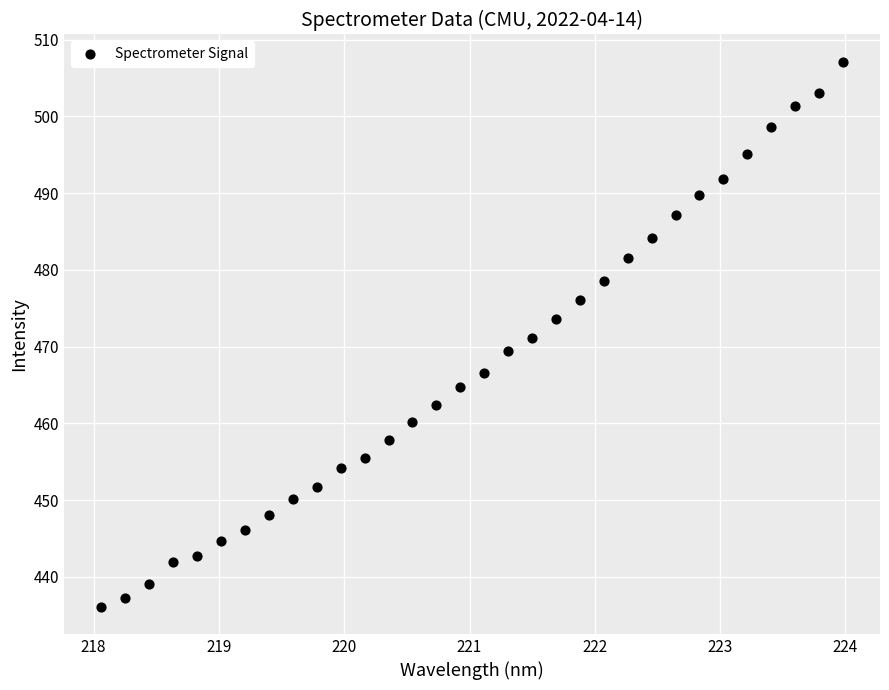

What is the range of X values (max minus min)?

5.9